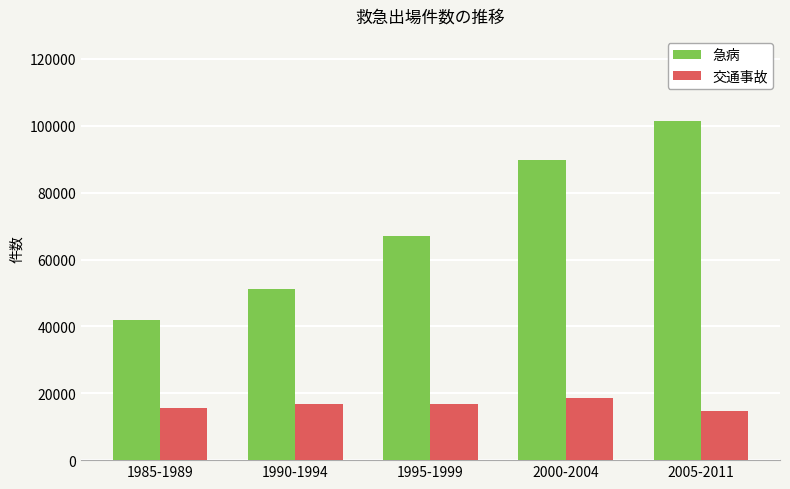

List the series in order of their overall mean, highest first.

急病, 交通事故